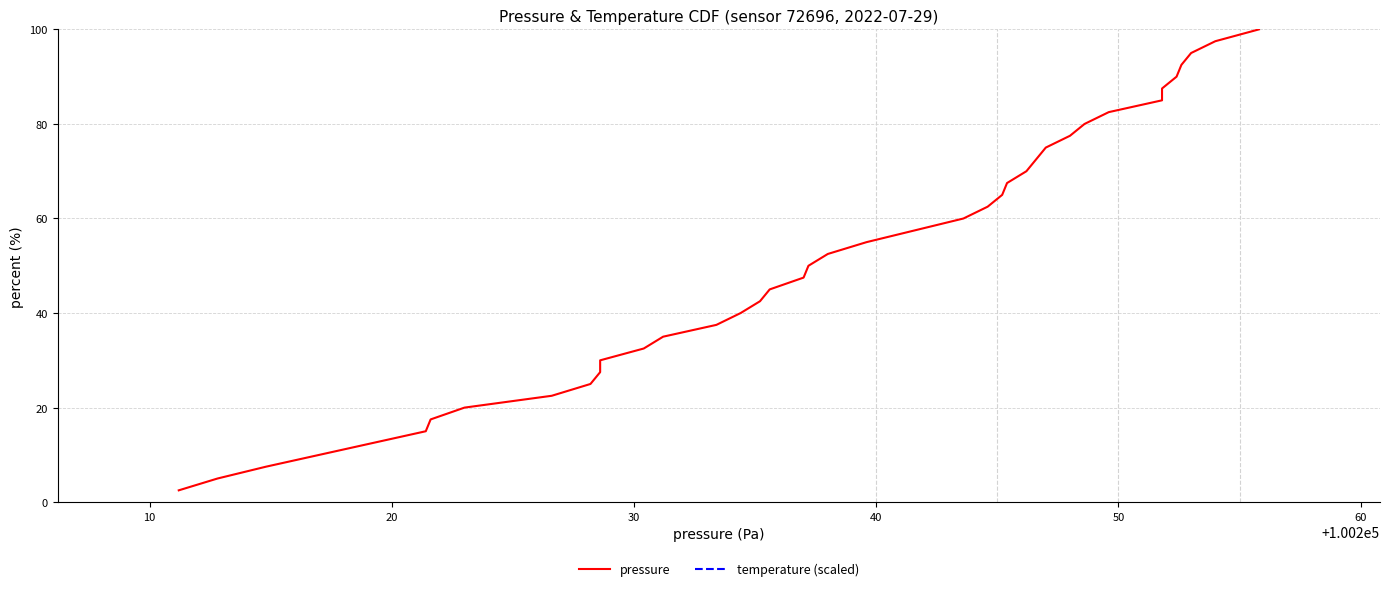

True or false: temperature (scaled) and pressure intersect in this chart.

False